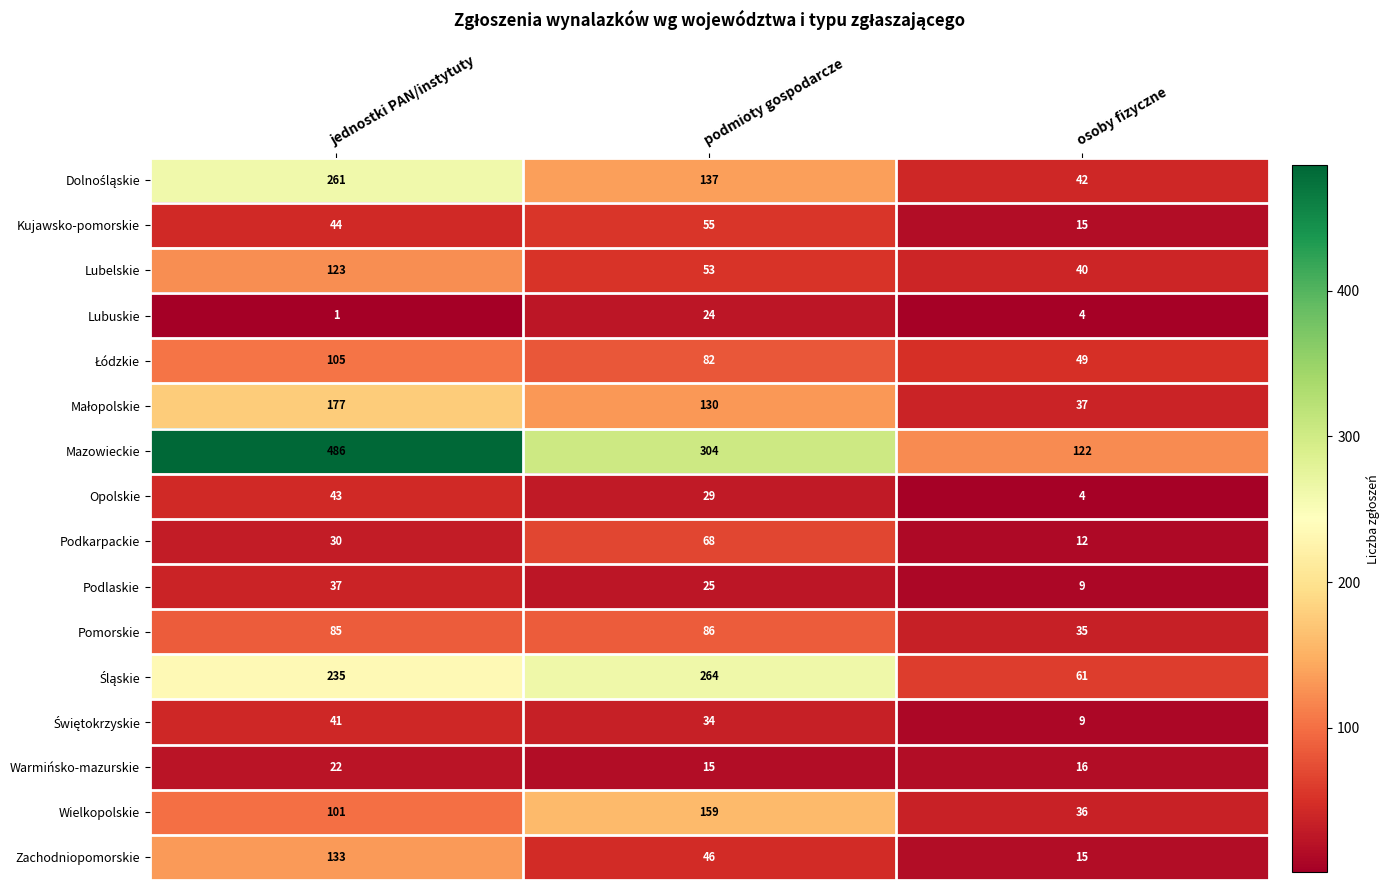

Is it true that Kujawsko-pomorskie equals 55 at podmioty gospodarcze?

True